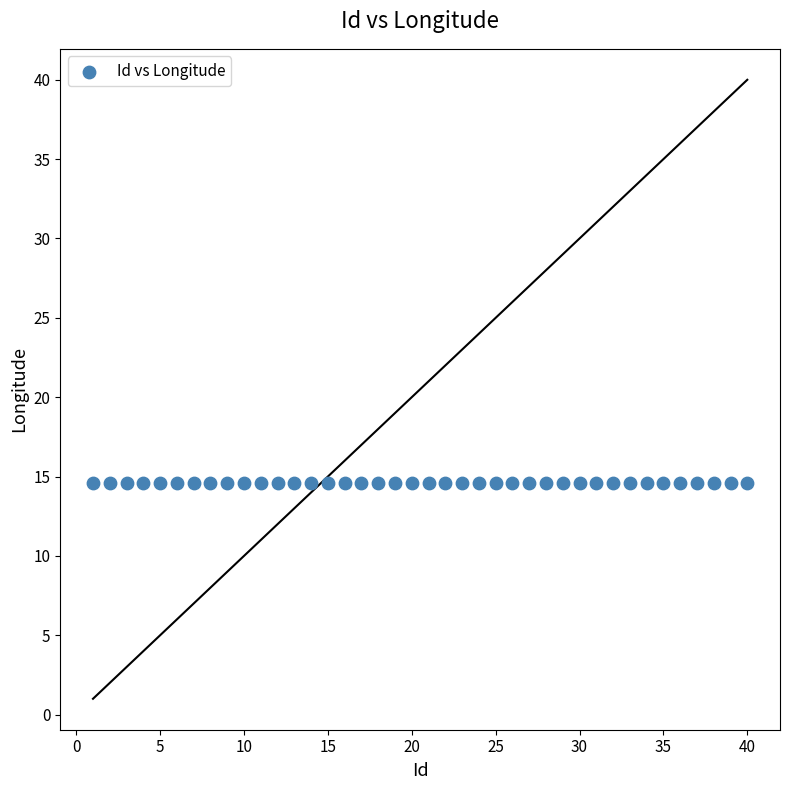

What is the range of X values (max minus min)?

39.0